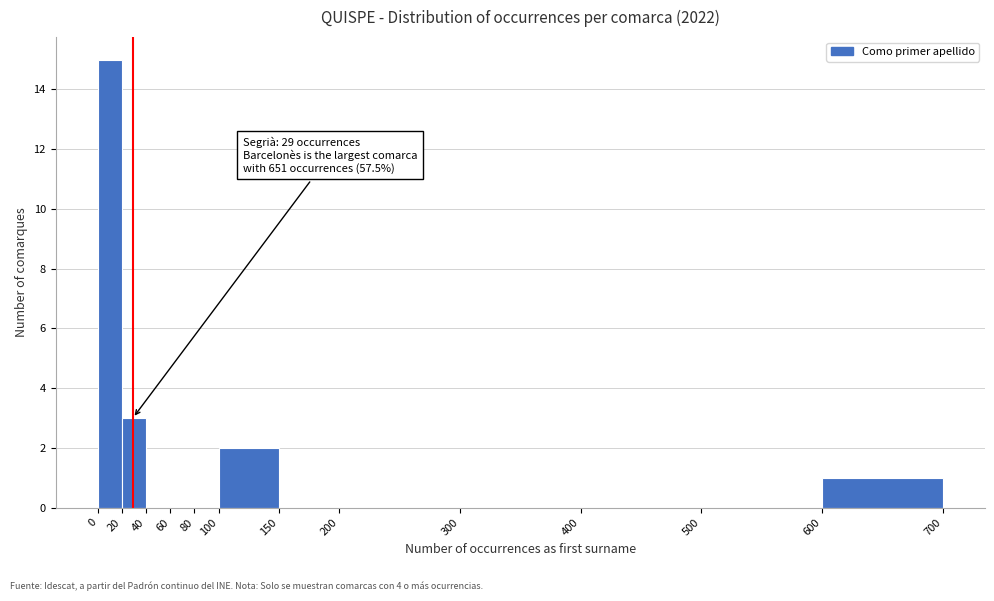

Which range on the x-axis has the tallest bar?

0 to 20